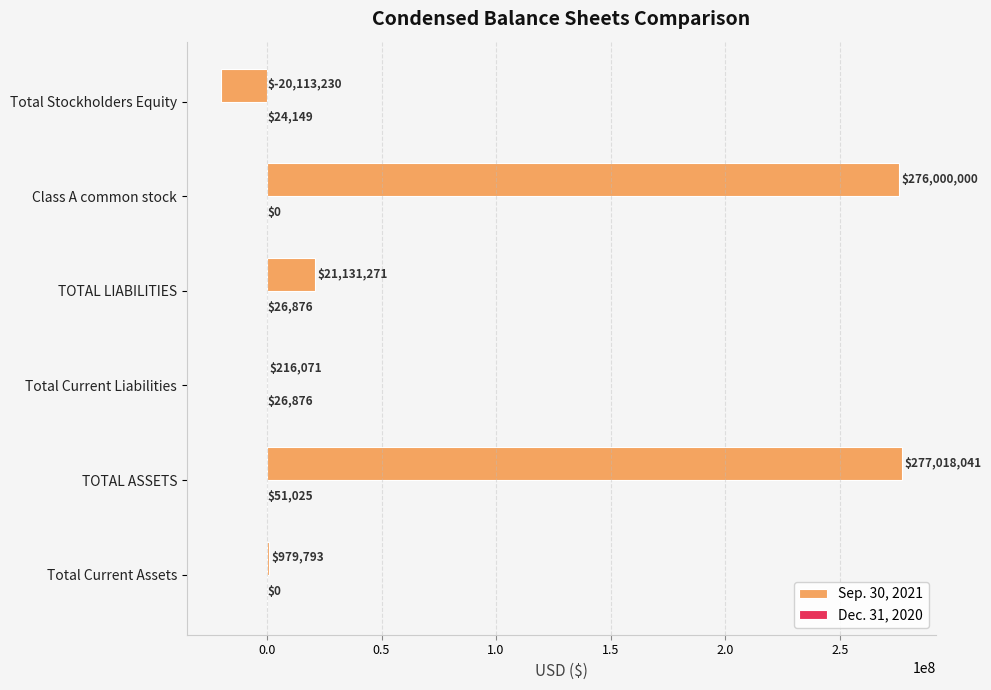

What is the greatest value displayed?

277018041